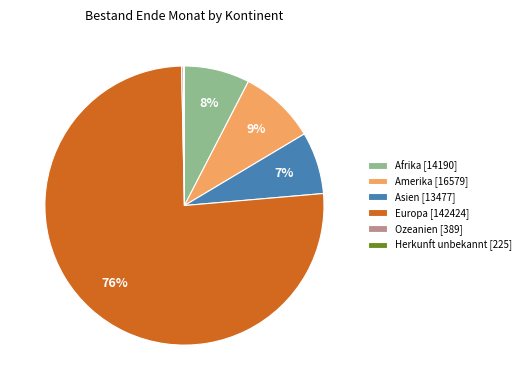

What percentage is the Amerika [16579] slice, to the nearest percent?

9%